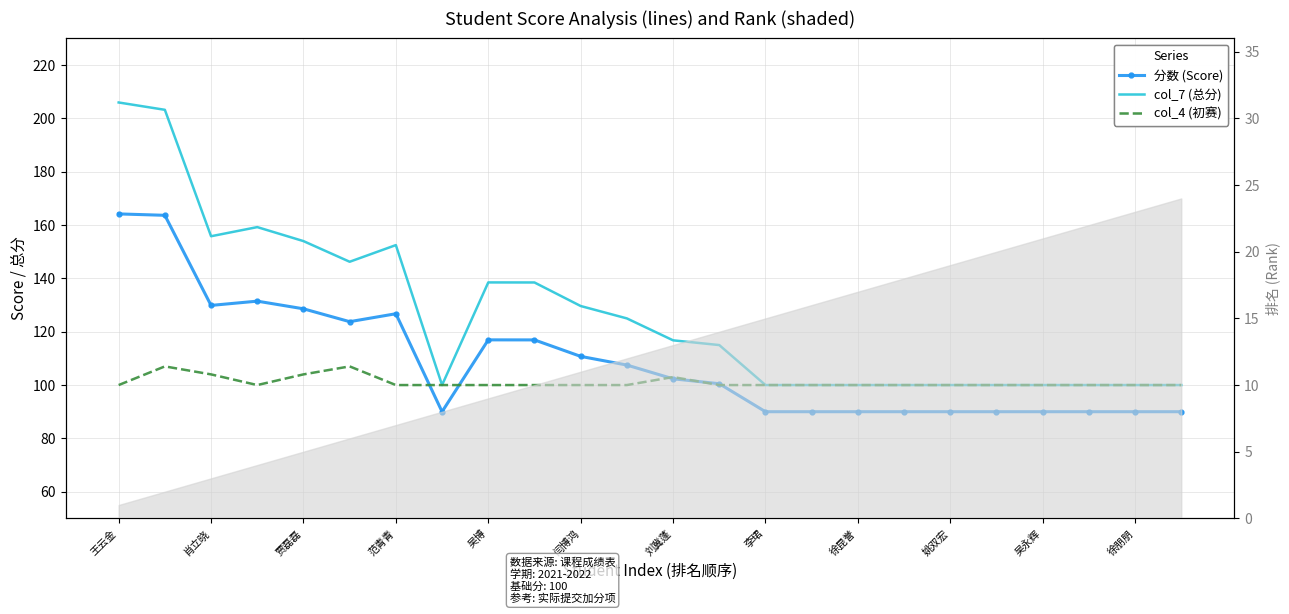

Between 13 and 17, which is larger?

13